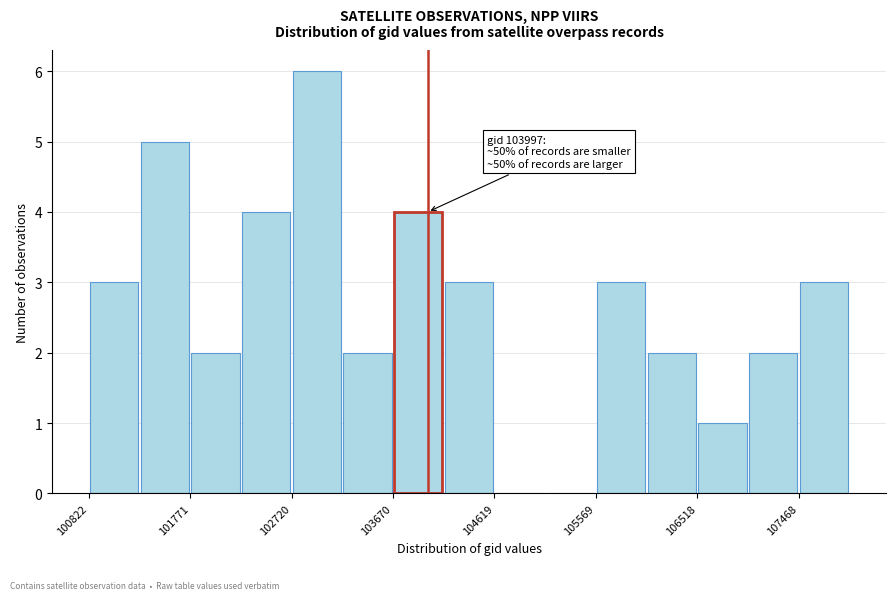

Over which range of the x-axis is the bar tallest?

102700 to 103200